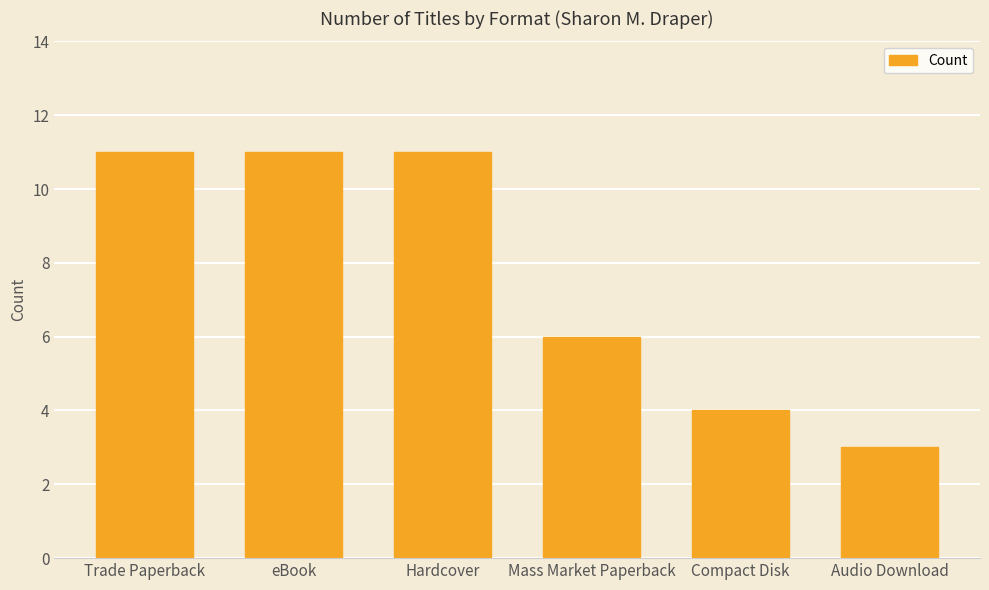

Between Trade Paperback and Compact Disk, which is larger?

Trade Paperback